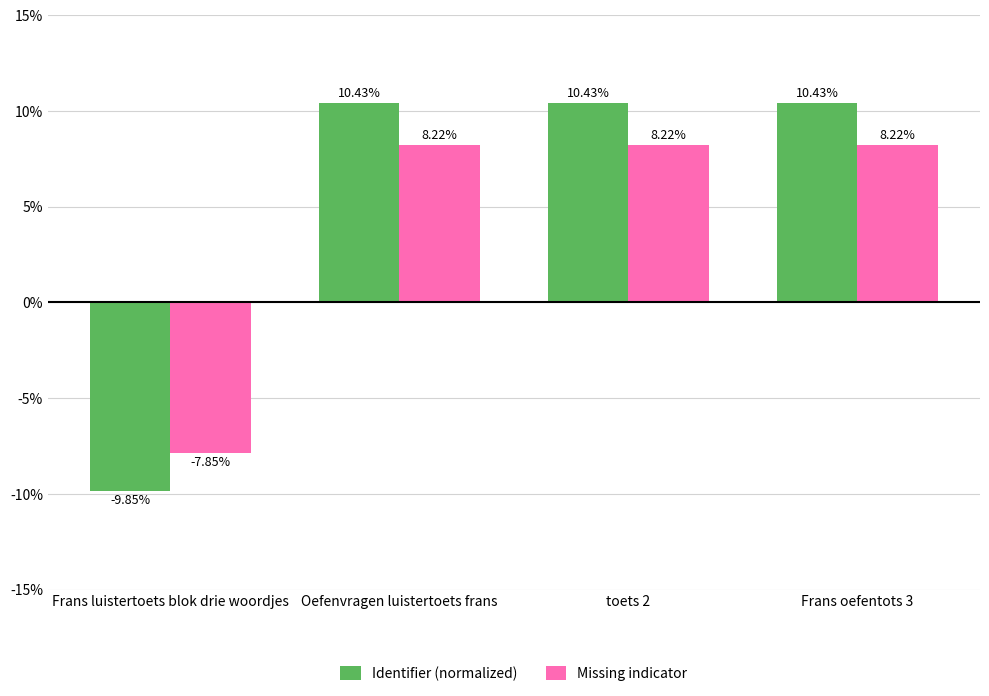

Where does the Missing indicator series first go above 8?

Oefenvragen luistertoets frans